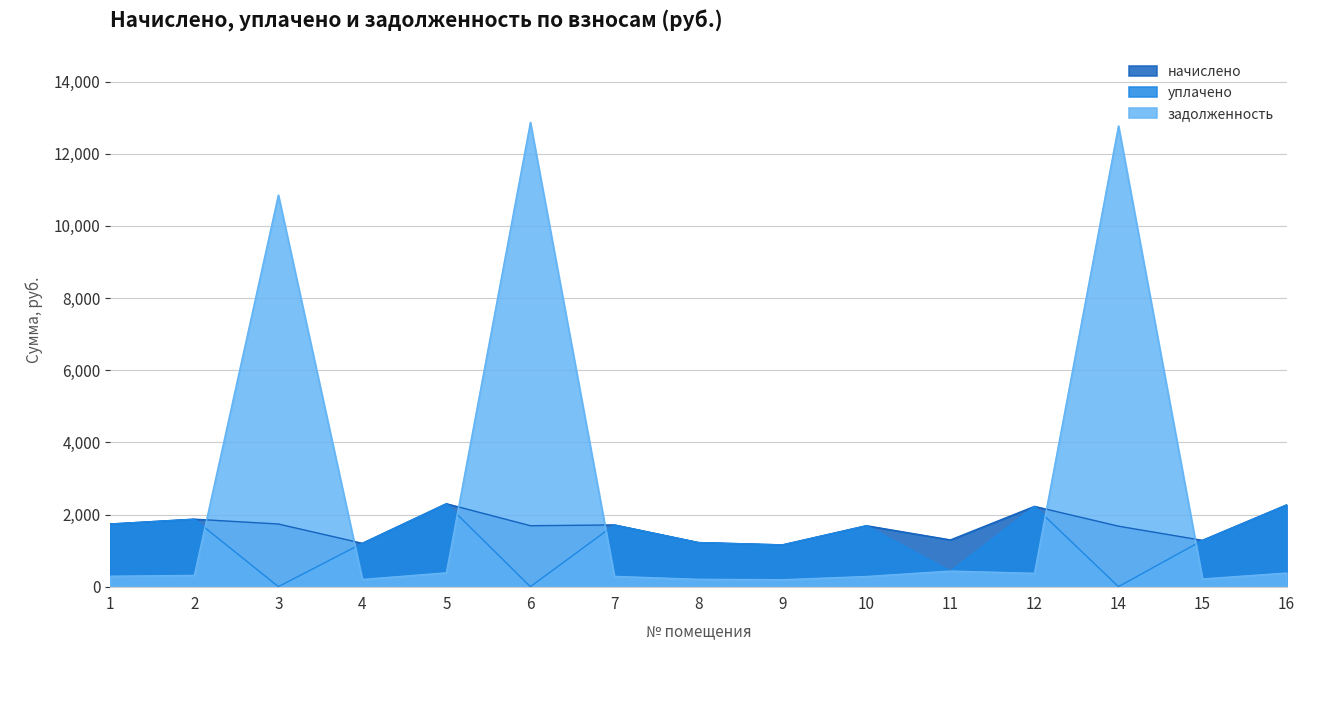

Is the value of уплачено at 6 greater than the value of начислено at 15?

No